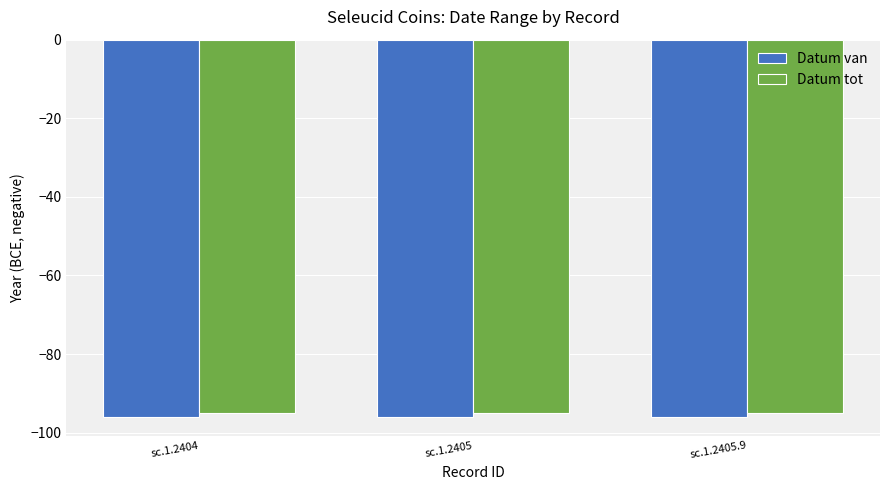

Is it true that Datum tot equals -95 at sc.1.2405.9?

True